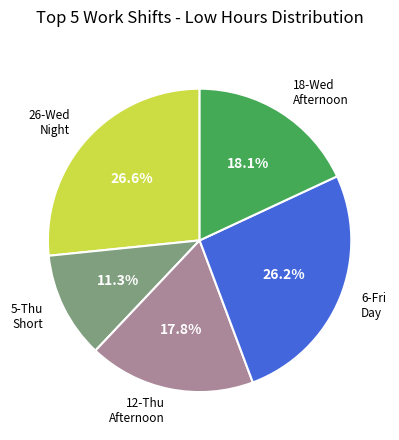

Is there any slice that represents more than half of the pie?

No